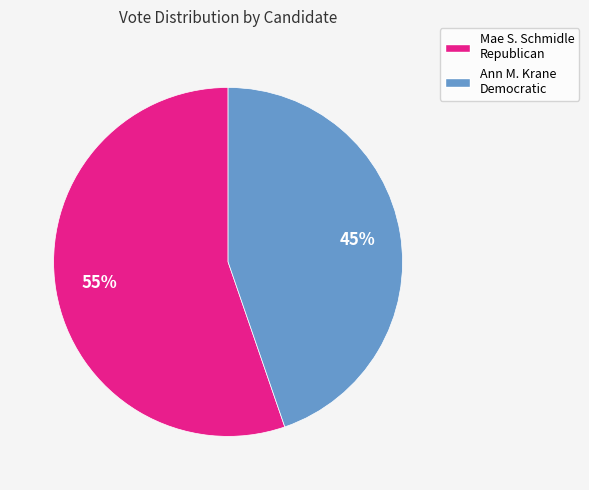

Does any single category account for the majority?

Yes